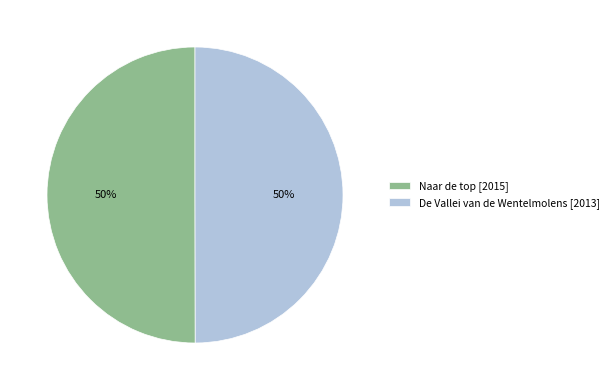

To the nearest percent, what percentage of the pie is De Vallei van de Wentelmolens?

50%